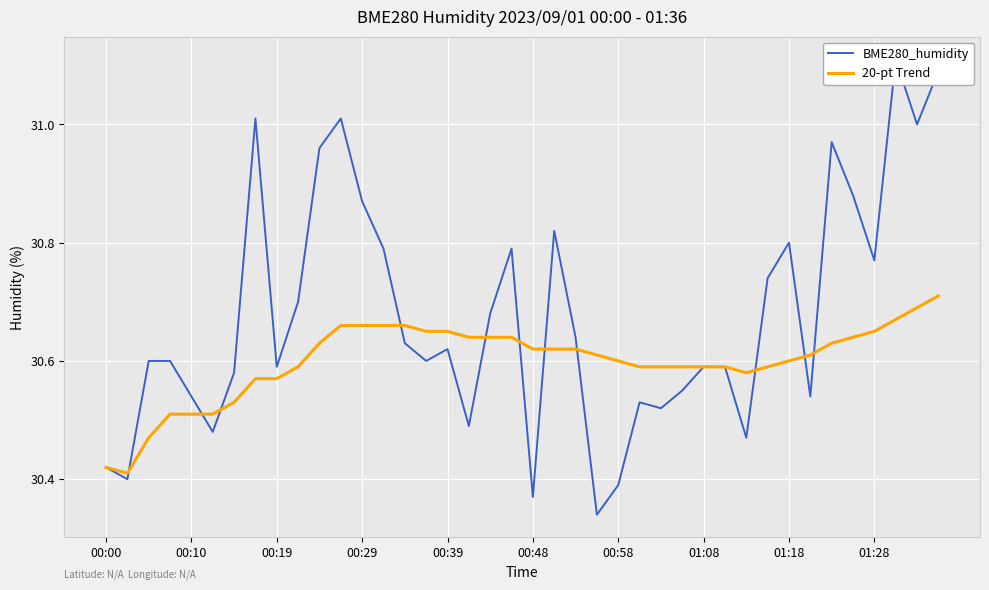

What is the difference between the second highest and minimum values in the BME280_humidity series?

0.8